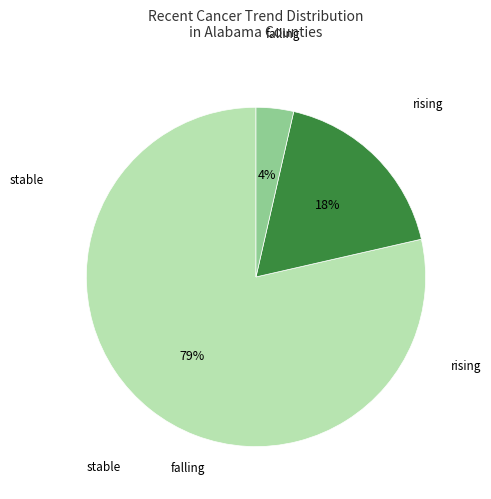

To the nearest percent, what is the average slice percentage?

33%